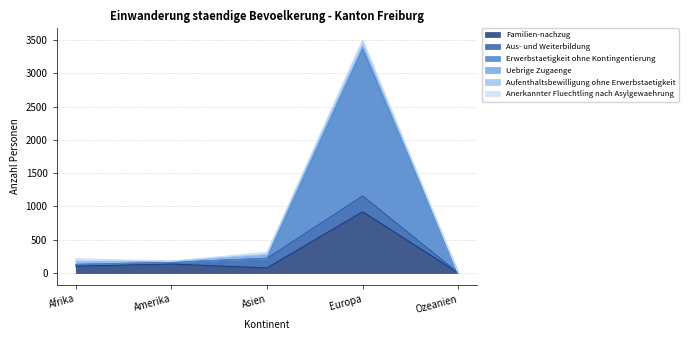

Is it true that Aufenthaltsbewilligung ohne Erwerbstaetigkeit equals 175 at Afrika?

True